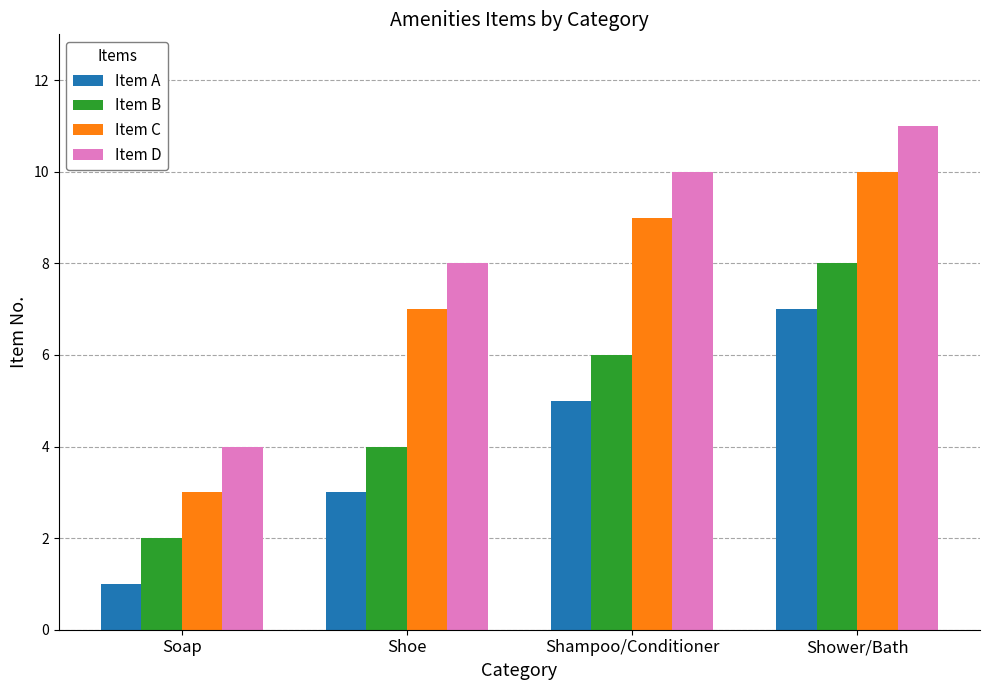

Which series has the largest total across all categories?

Item D